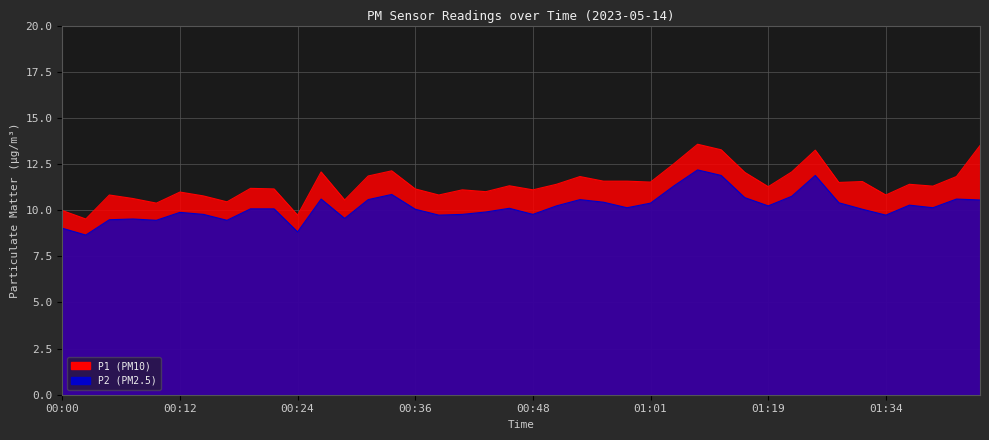

At which category does P1 reach its first local valley?

00:02